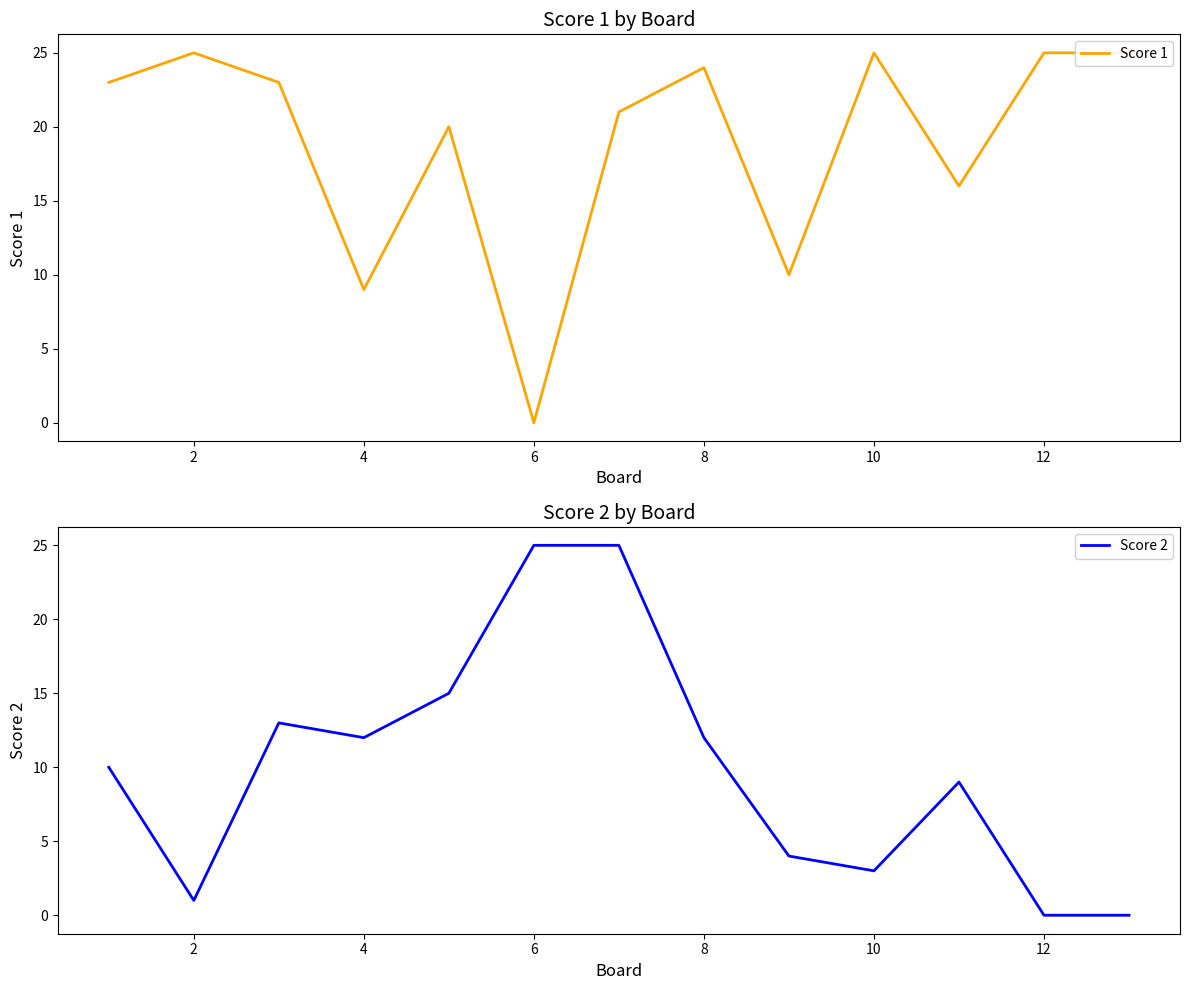

How many times do Score 1 and Score 2 cross each other?

4